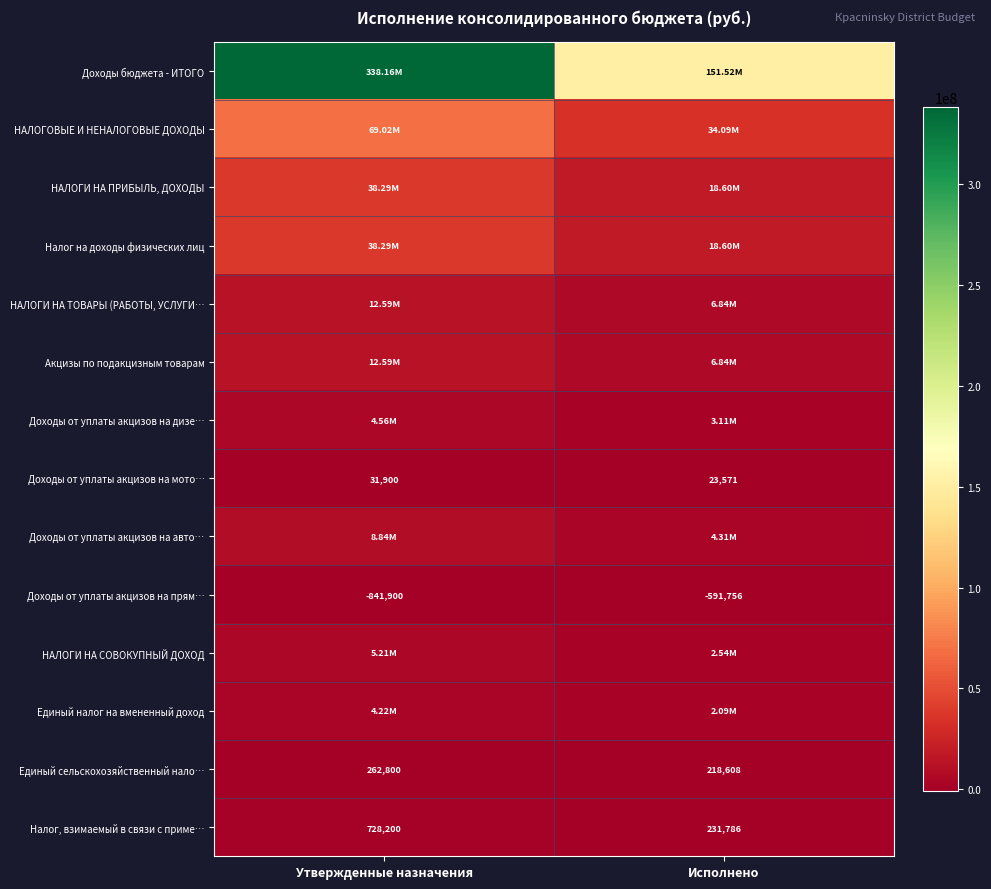

Rank the categories by Доходы от уплаты акцизов на мото… value from highest to lowest.

Утвержденные назначения, Исполнено